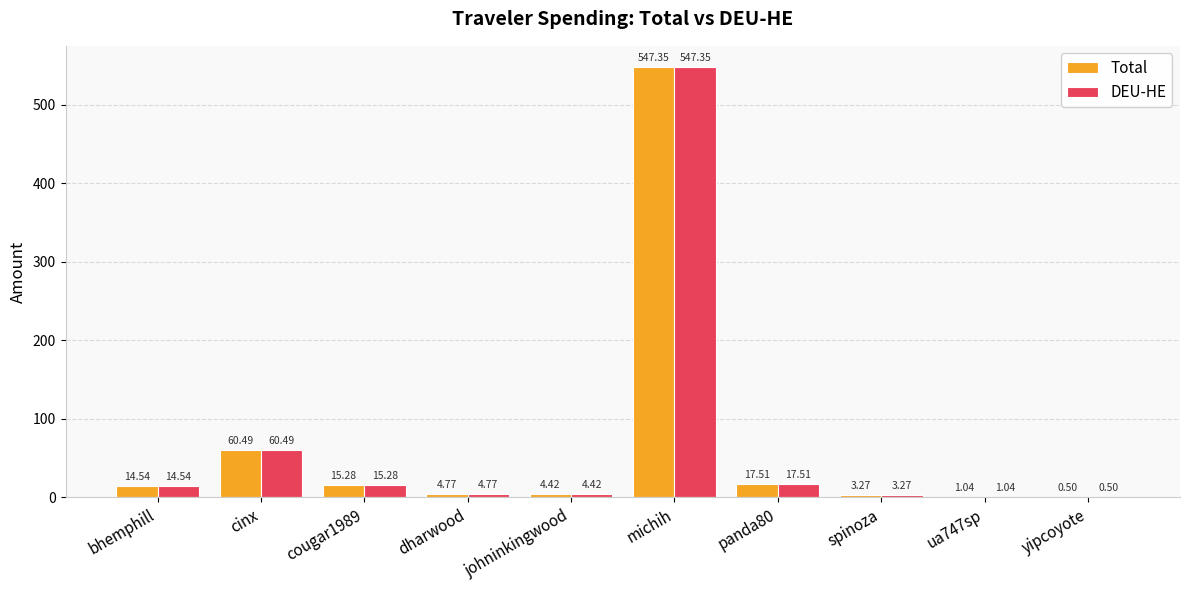

Is the value of DEU-HE at yipcoyote greater than the value of Total at cinx?

No